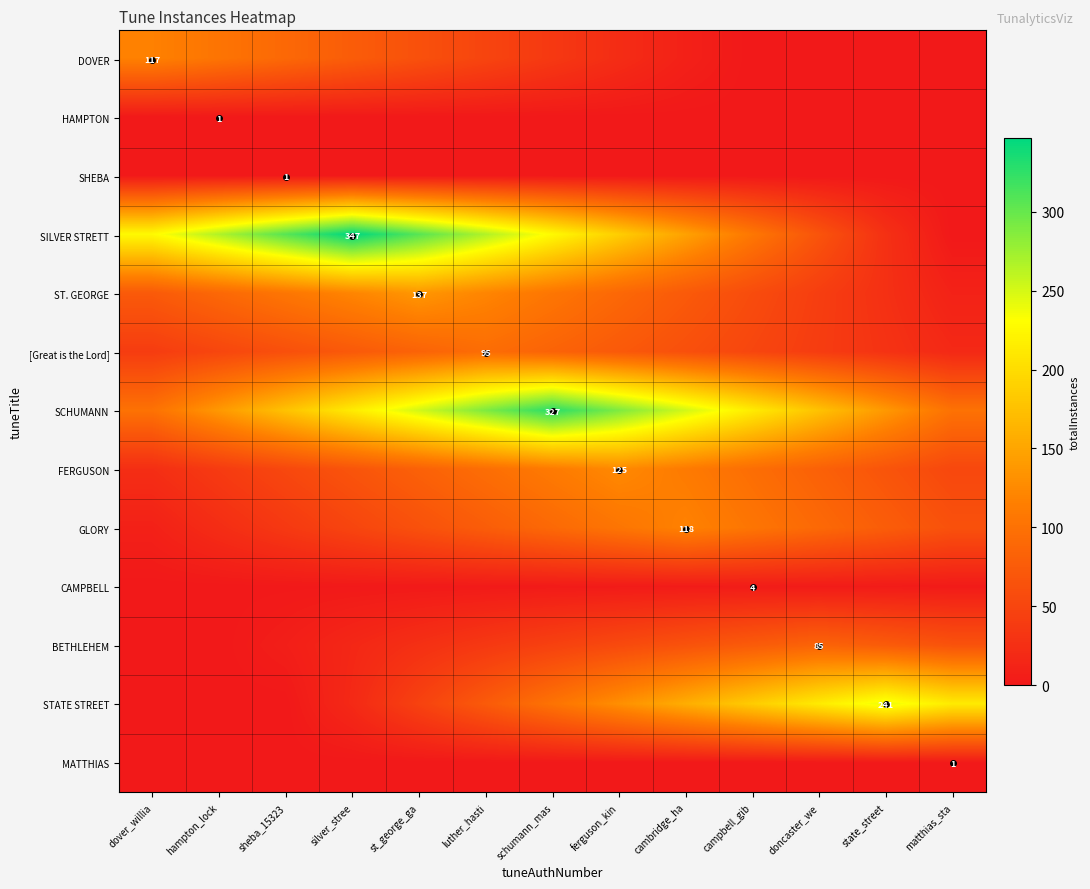

At which label does STATE STREET reach its minimum?

dover_willia